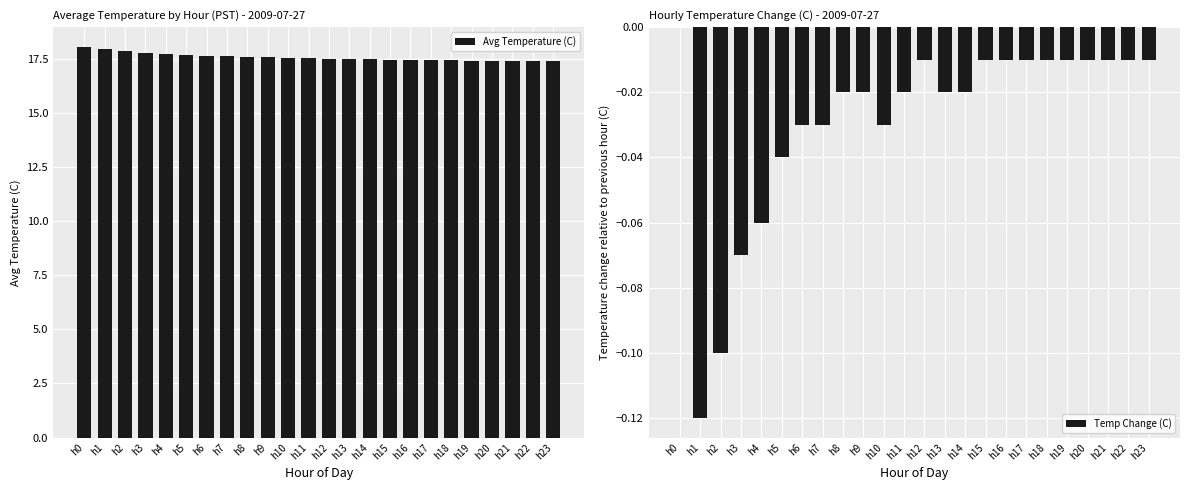

Which series changed the most between h0 and h16?

Avg Temperature (C)